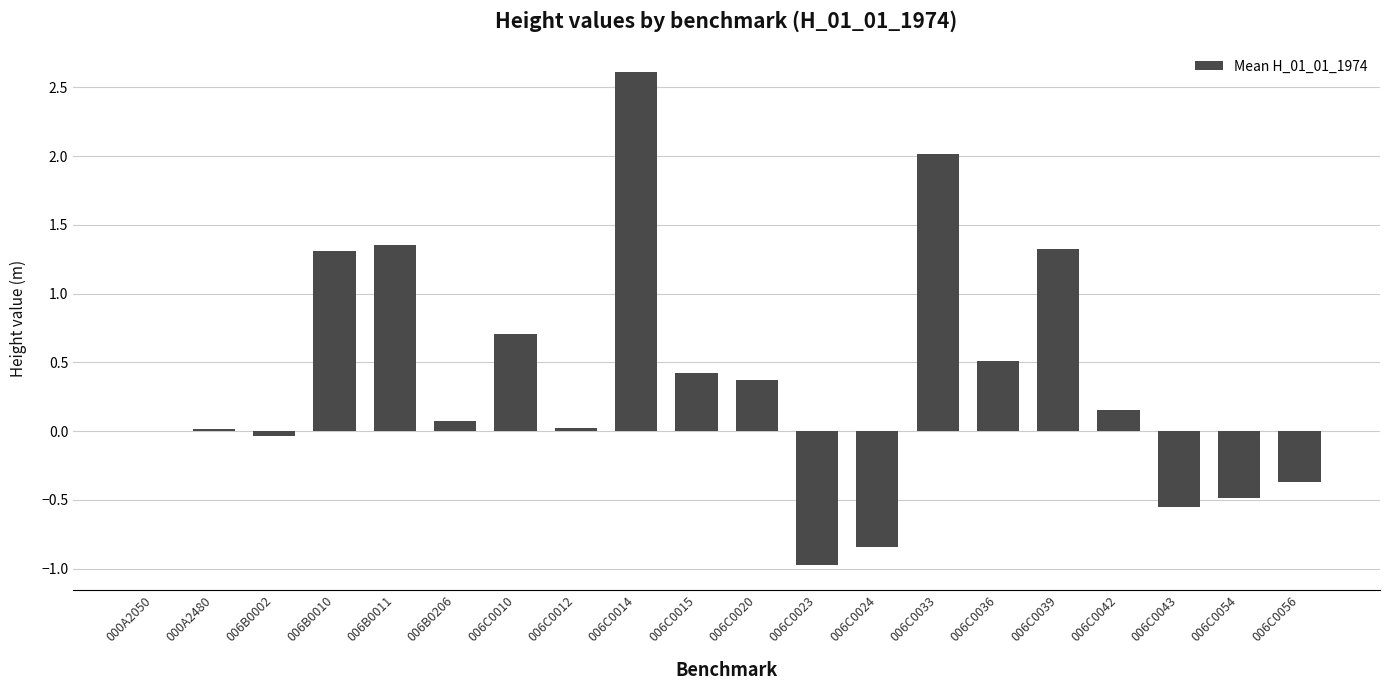

What is the change in value from 000A2050 to 006C0033?

+2.0